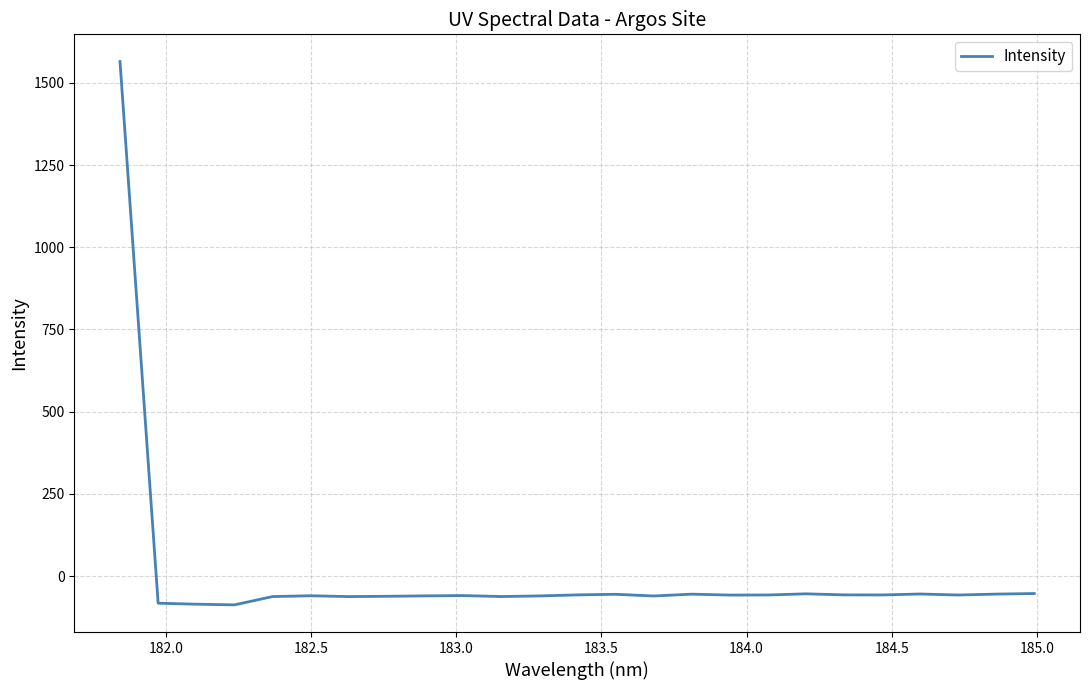

What is the difference between the maximum and minimum values?

1652.7